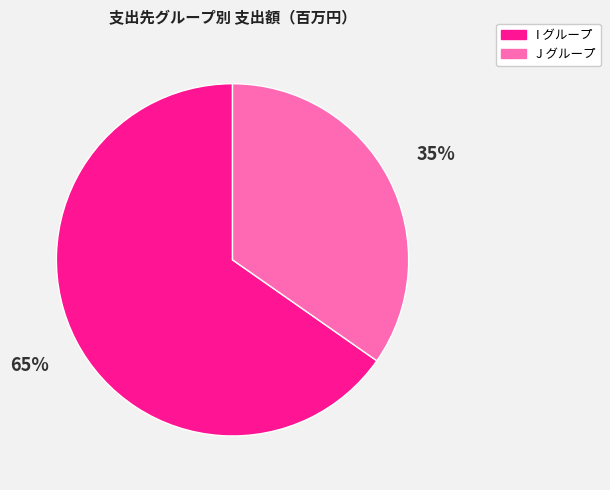

To the nearest percent, what is the average slice percentage?

50%